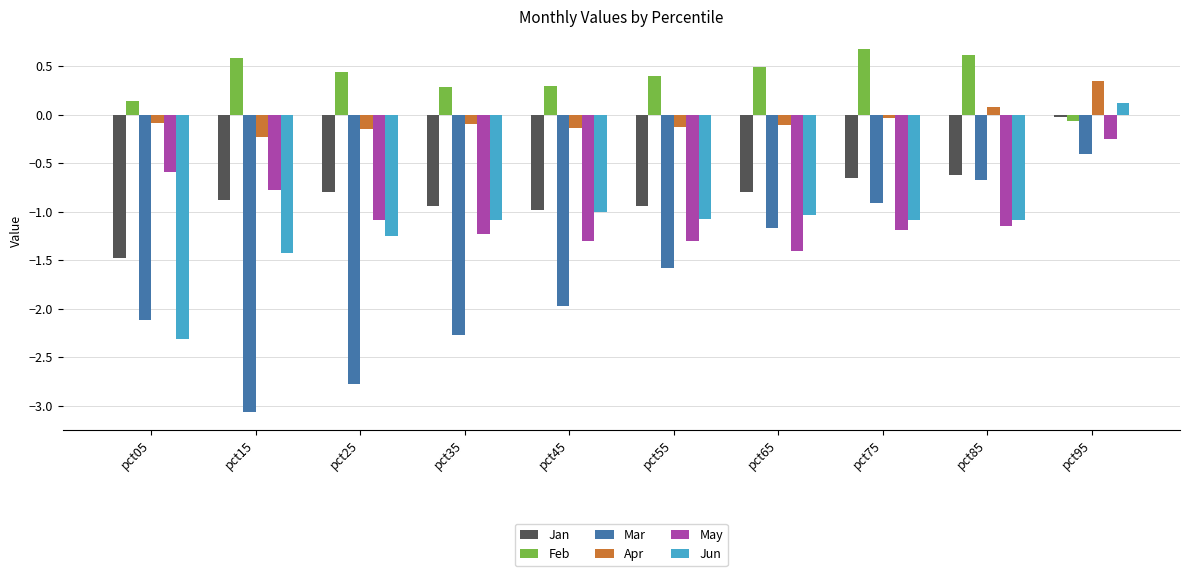

What is the minimum value shown in the chart?

-3.1